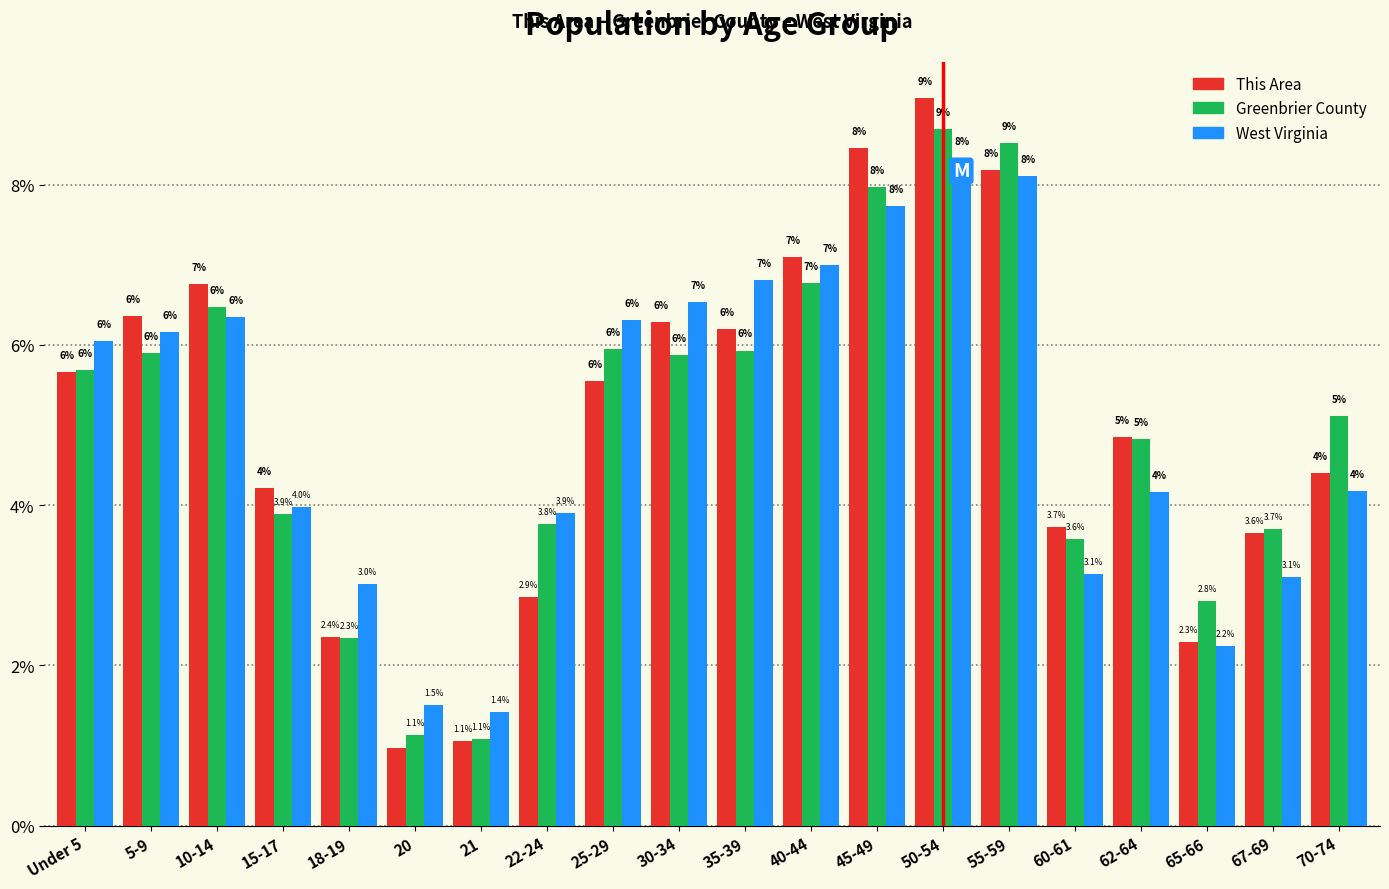

At 30-34, list the series in order from largest to smallest.

West Virginia, This Area, Greenbrier County